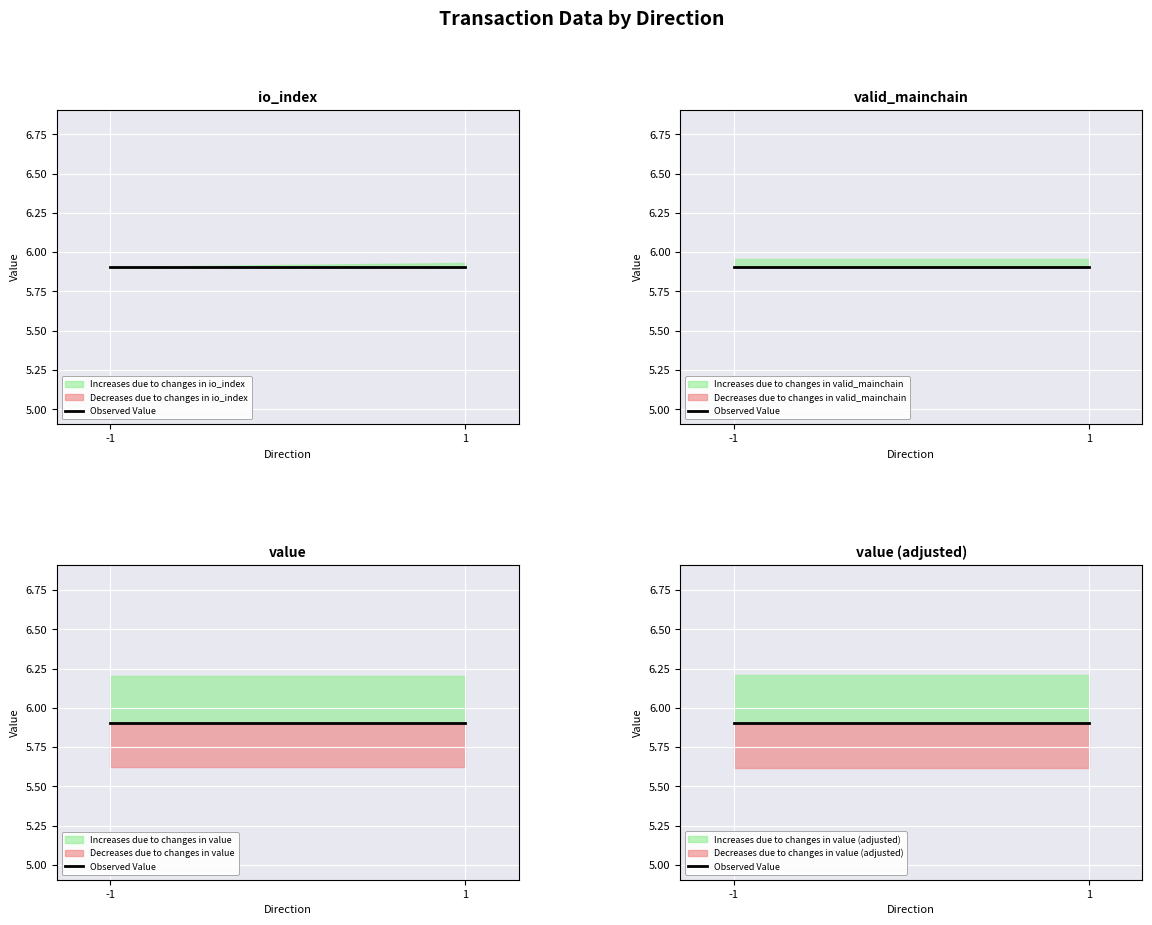

What is the highest value of the value series?

5.9